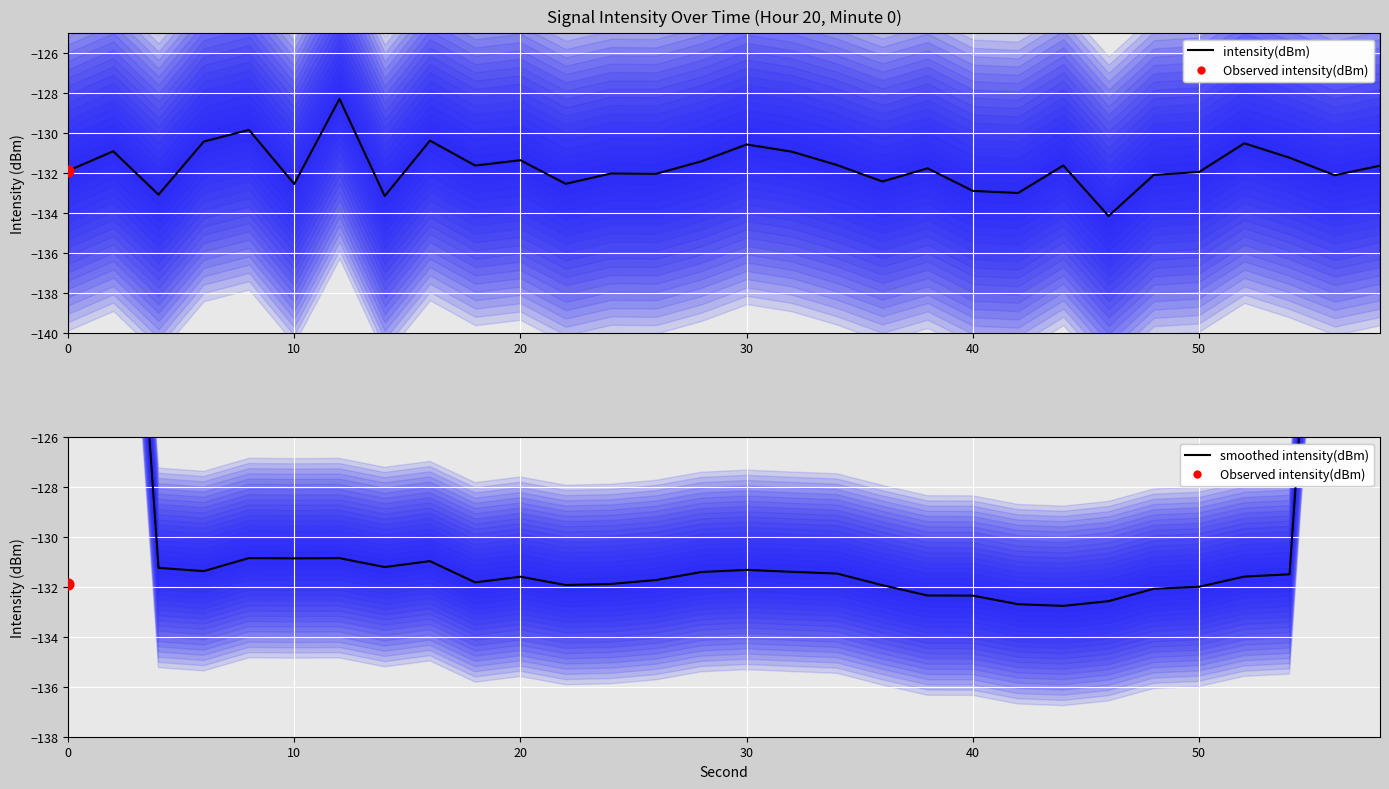

Which series has the largest total across all categories?

smoothed intensity(dBm)